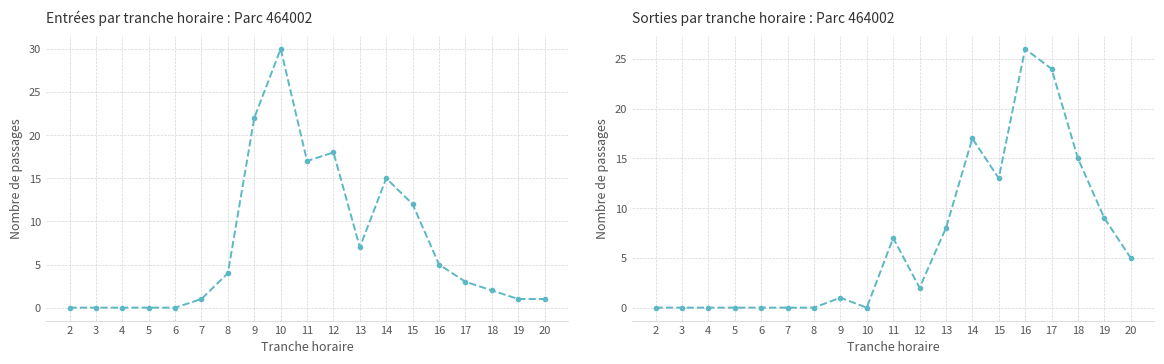

What is the value of the ENTREES (NB_HORAIRE) point at the 9th from the left?

30